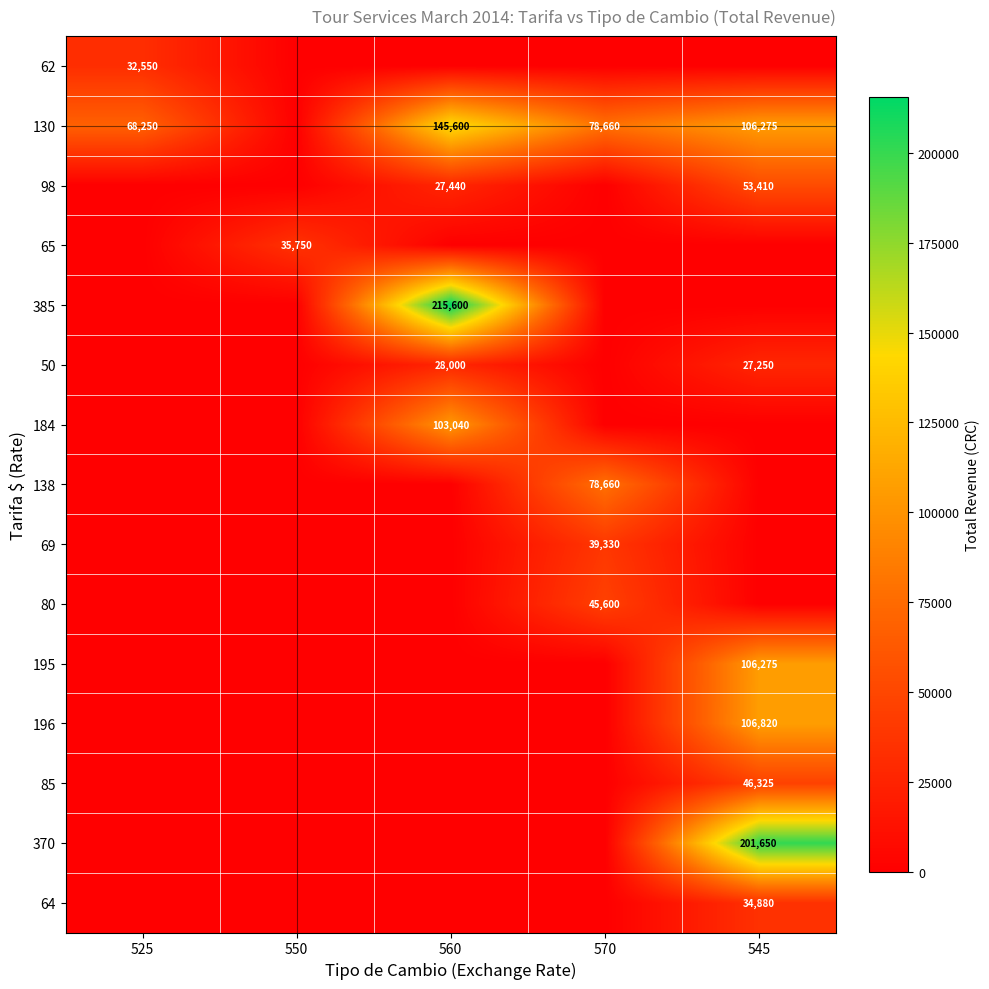

Is it true that 69 equals 39330 at 570?

True